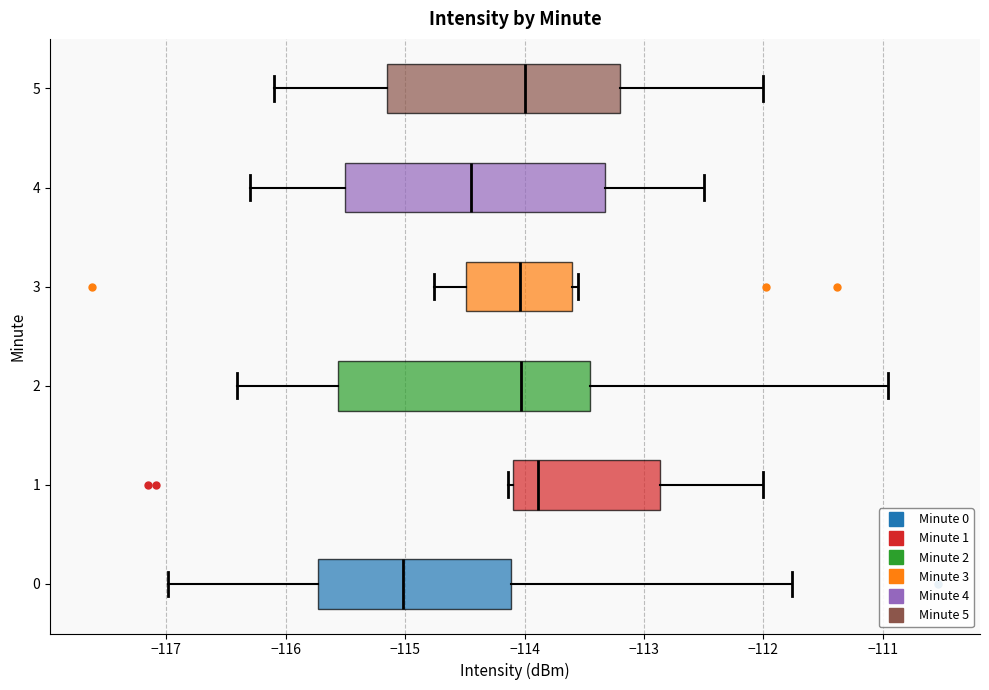

Reading bottom to top, transcribe this box plot: for each box, give where its median line is, the range the box spans, and where its two whiskers end, as read against the x-axis. The values are not printed on the chart, so give them approximately, as read against the axis.

0: median -115.0, box -115.7 to -114.1, whiskers -117.0 to -111.8
1: median -113.9, box -114.1 to -112.9, whiskers -114.1 (just left of the box's left edge) to -112.0
2: median -114.0, box -115.6 to -113.4, whiskers -116.4 to -111.0
3: median -114.0, box -114.5 to -113.6, whiskers -114.8 to -113.5
4: median -114.4, box -115.5 to -113.3, whiskers -116.3 to -112.5
5: median -114.0, box -115.1 to -113.2, whiskers -116.1 to -112.0